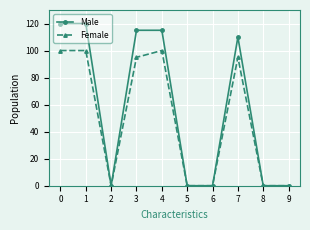

What is the maximum value for Female?

100